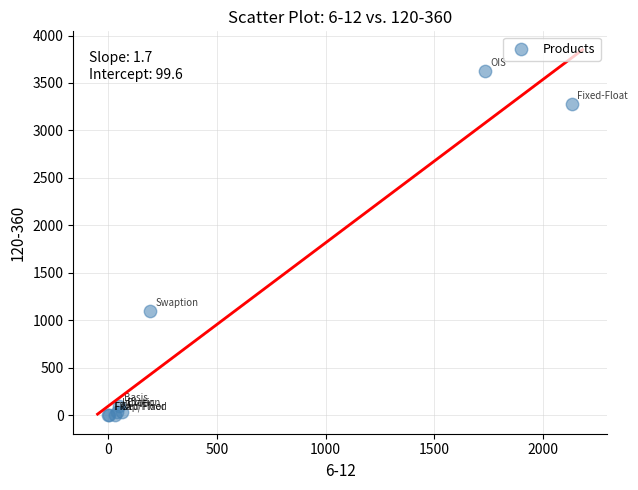

What Y value in the scatter plot is closest to 1810?

1096